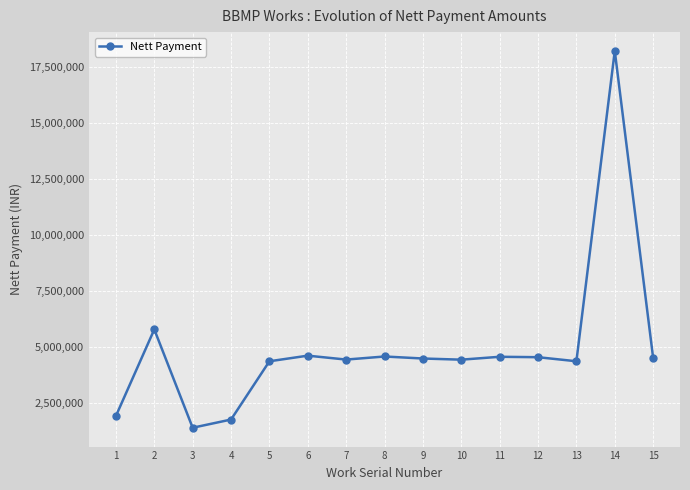

True or false: the data shows 1385869 at 3.

True